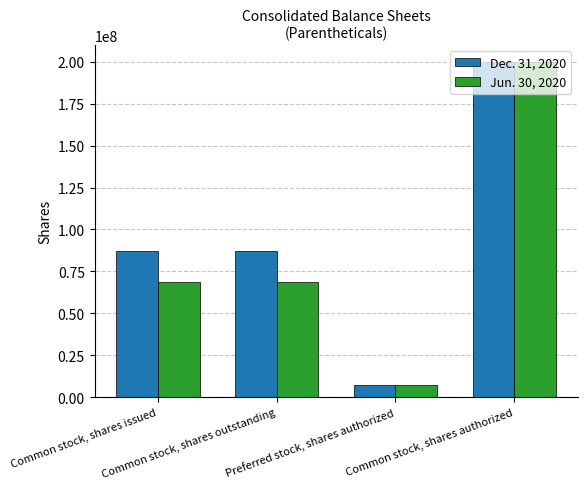

List the series in order of their overall mean, lowest first.

Jun. 30, 2020, Dec. 31, 2020